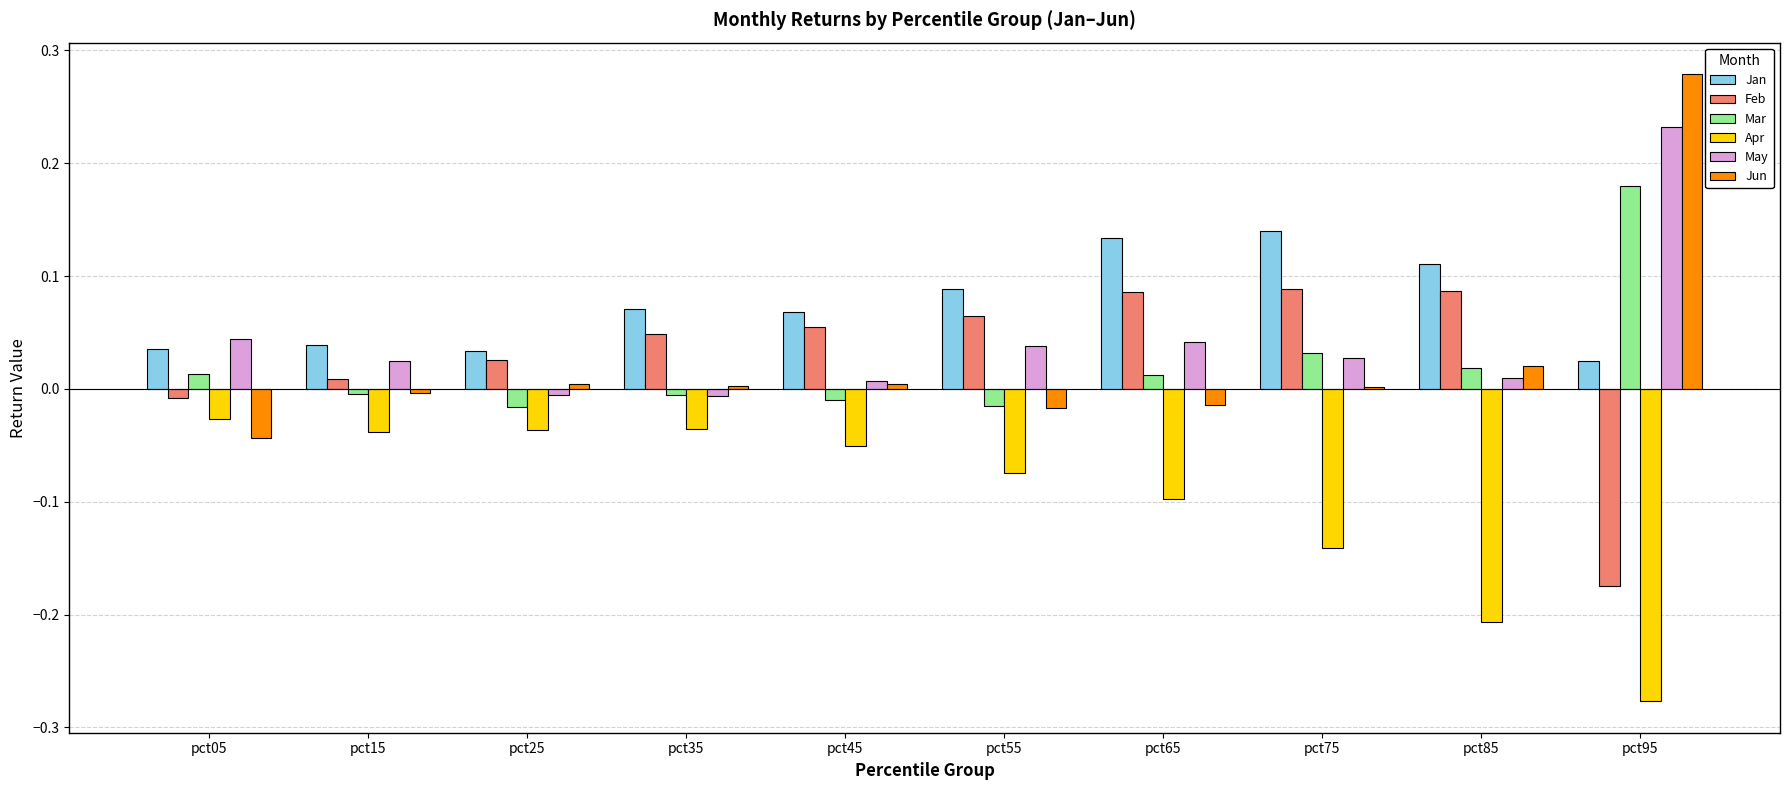

Which series has the widest spread of values?

Jun